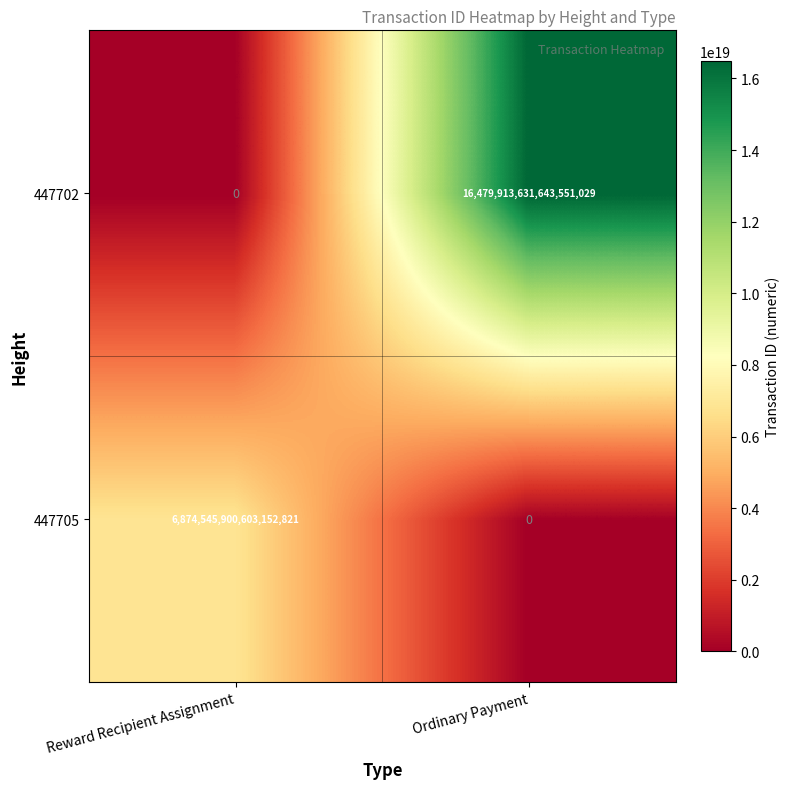

Which series has the largest total across all categories?

447702